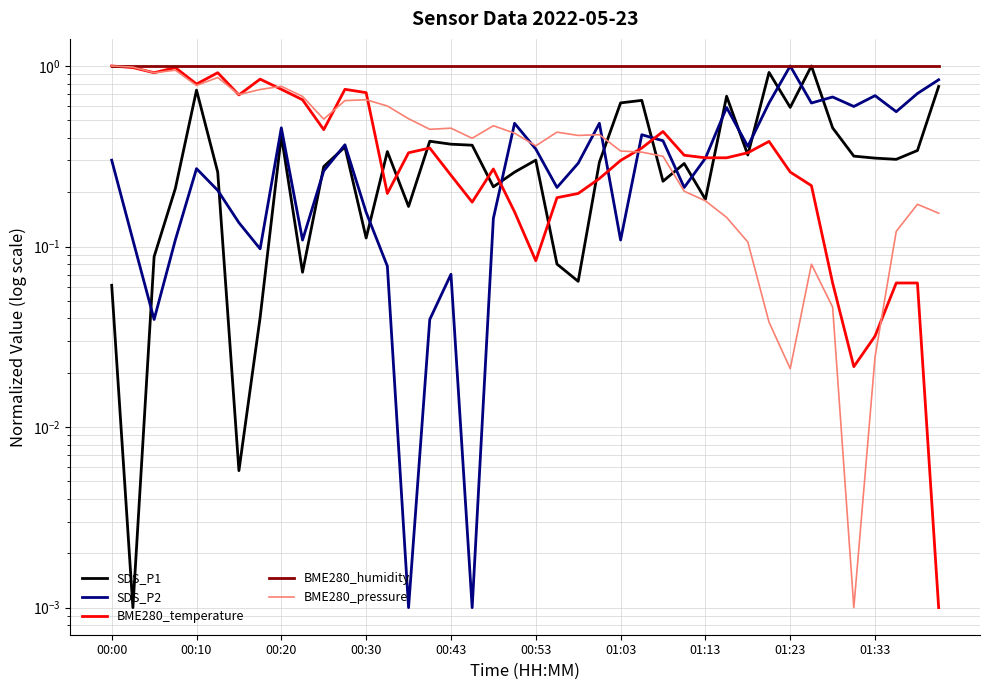

Reading left to right, transcribe all the data shown in this chart.

SDS_P1: 0.1	0.0	0.1	0.2	0.7	0.3	0.0	0.0	0.4	0.1	0.3	0.4	0.1	0.3	0.2	0.4	0.4	0.4	0.2	0.3	0.3	0.1	0.1	0.3	0.6	0.6	0.2	0.3	0.2	0.7	0.3	0.9	0.6	1.0	0.5	0.3	0.3	0.3	0.3	0.8
SDS_P2: 0.3	0.1	0.0	0.1	0.3	0.2	0.1	0.1	0.5	0.1	0.3	0.4	0.2	0.1	0.0	0.0	0.1	0.0	0.1	0.5	0.3	0.2	0.3	0.5	0.1	0.4	0.4	0.2	0.3	0.6	0.4	0.6	1.0	0.6	0.7	0.6	0.7	0.6	0.7	0.8
BME280_temperature: 1.0	1.0	0.9	1.0	0.8	0.9	0.7	0.8	0.7	0.7	0.4	0.7	0.7	0.2	0.3	0.4	0.2	0.2	0.3	0.2	0.1	0.2	0.2	0.2	0.3	0.4	0.4	0.3	0.3	0.3	0.3	0.4	0.3	0.2	0.1	0.0	0.0	0.1	0.1	0.0
BME280_humidity: 1.0	1.0	1.0	1.0	1.0	1.0	1.0	1.0	1.0	1.0	1.0	1.0	1.0	1.0	1.0	1.0	1.0	1.0	1.0	1.0	1.0	1.0	1.0	1.0	1.0	1.0	1.0	1.0	1.0	1.0	1.0	1.0	1.0	1.0	1.0	1.0	1.0	1.0	1.0	1.0
BME280_pressure: 1.0	1.0	0.9	0.9	0.8	0.9	0.7	0.7	0.8	0.7	0.5	0.6	0.7	0.6	0.5	0.4	0.5	0.4	0.5	0.4	0.4	0.4	0.4	0.4	0.3	0.3	0.3	0.2	0.2	0.1	0.1	0.0	0.0	0.1	0.0	0.0	0.0	0.1	0.2	0.2